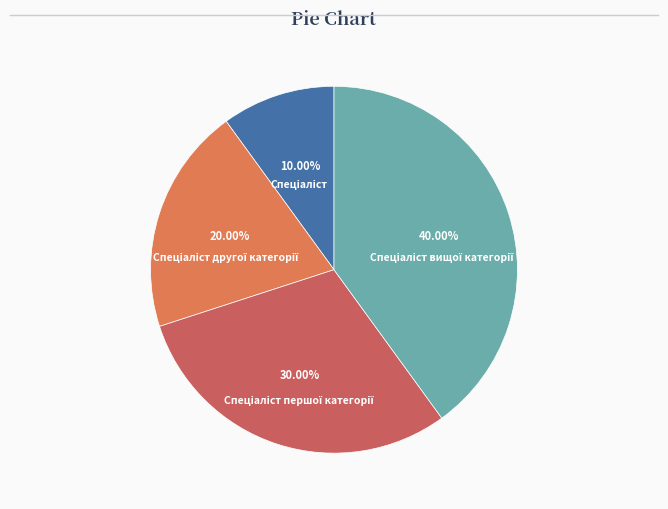

Does any single category account for the majority?

No